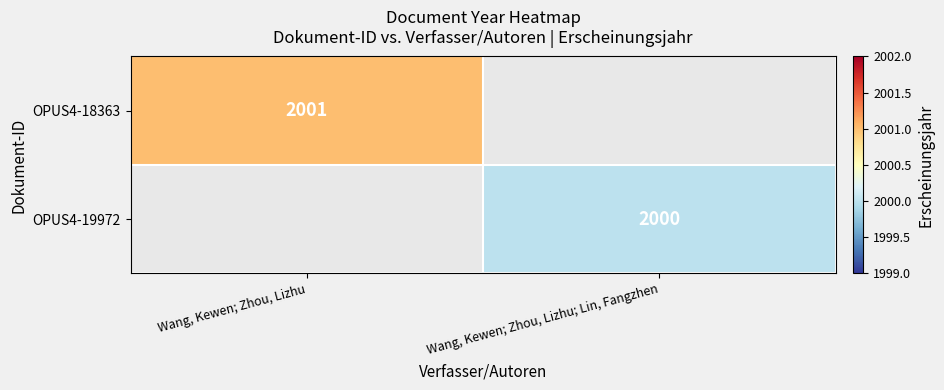

At which category does the chart reach its peak across all series?

Wang, Kewen; Zhou, Lizhu